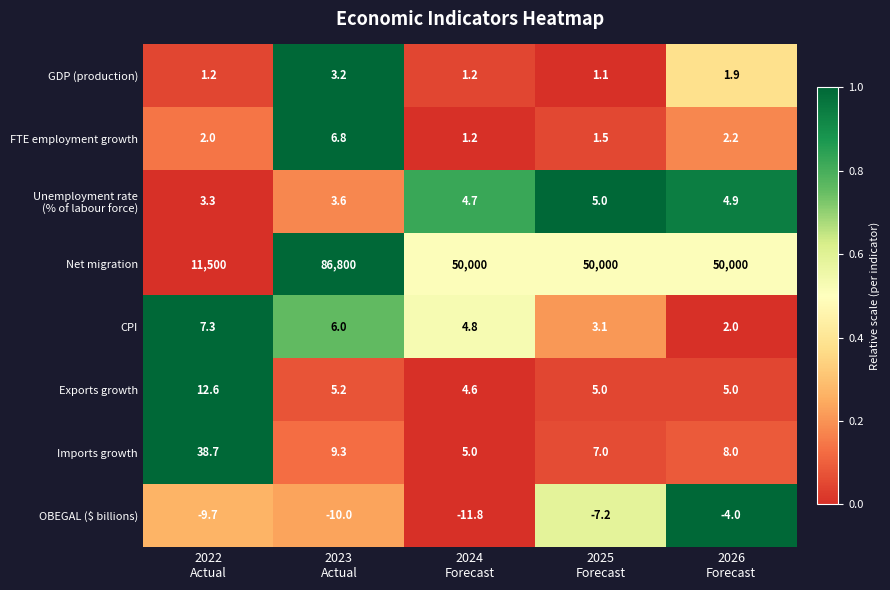

Which series has the largest total across all categories?

Net migration